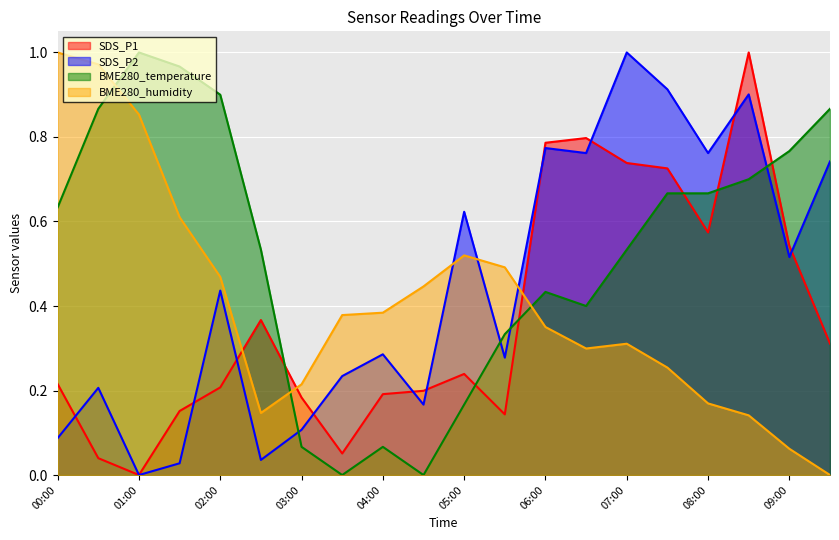

Rank the categories by SDS_P1 value from lowest to highest.

01:00, 00:30, 03:30, 05:30, 01:30, 03:00, 04:00, 04:30, 02:00, 00:00, 05:00, 09:30, 02:30, 09:00, 08:00, 07:30, 07:00, 06:00, 06:30, 08:30